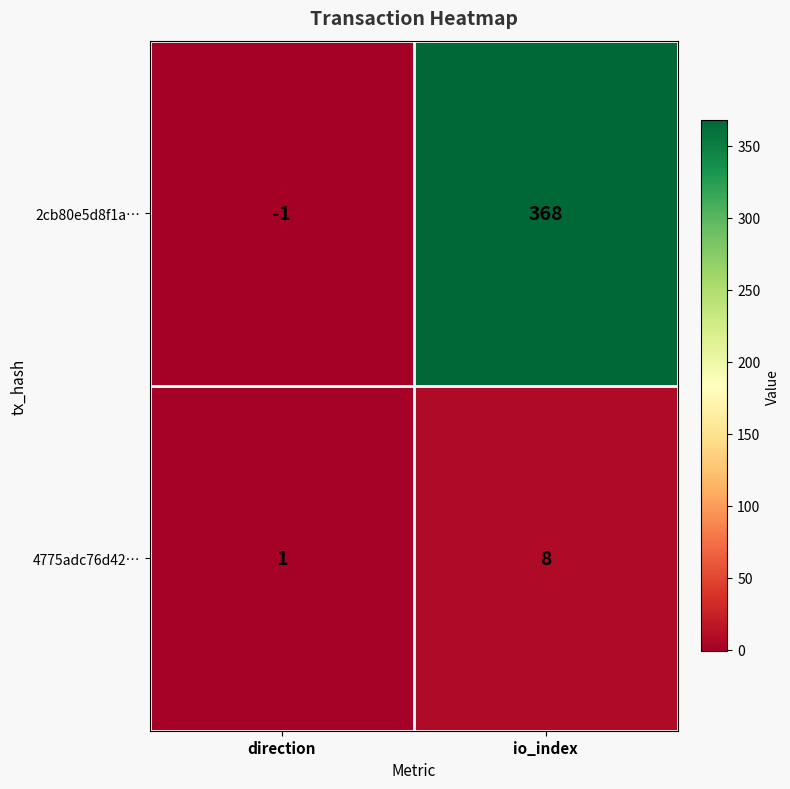

What is the approximate value of 4775adc76d42… at io_index?

8